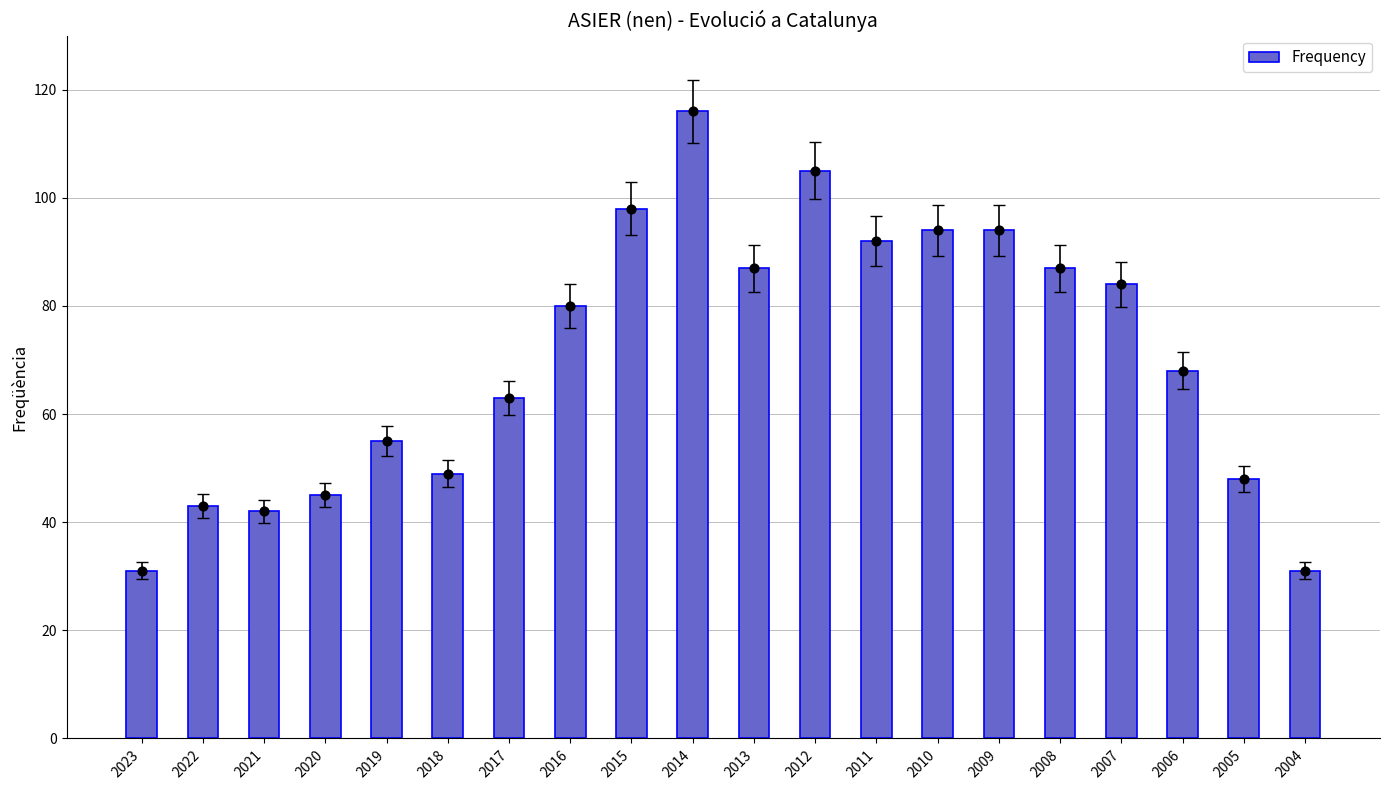

Approximately how many times larger is the value at 2023 compared to 2013?

0.4